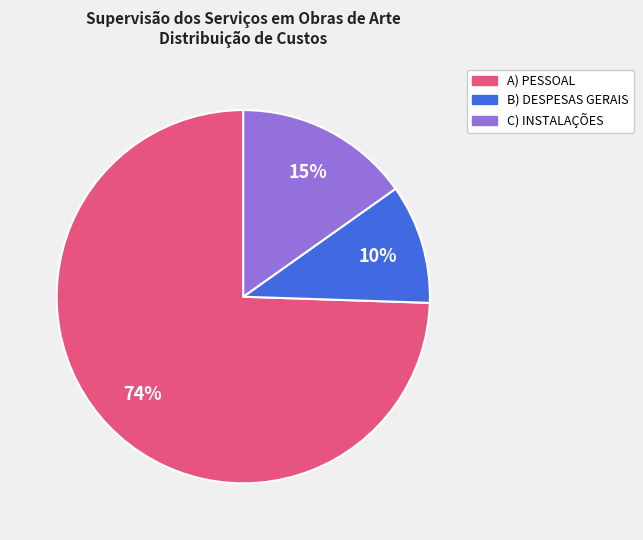

Between B) DESPESAS GERAIS and C) INSTALAÇÕES, which is larger?

C) INSTALAÇÕES